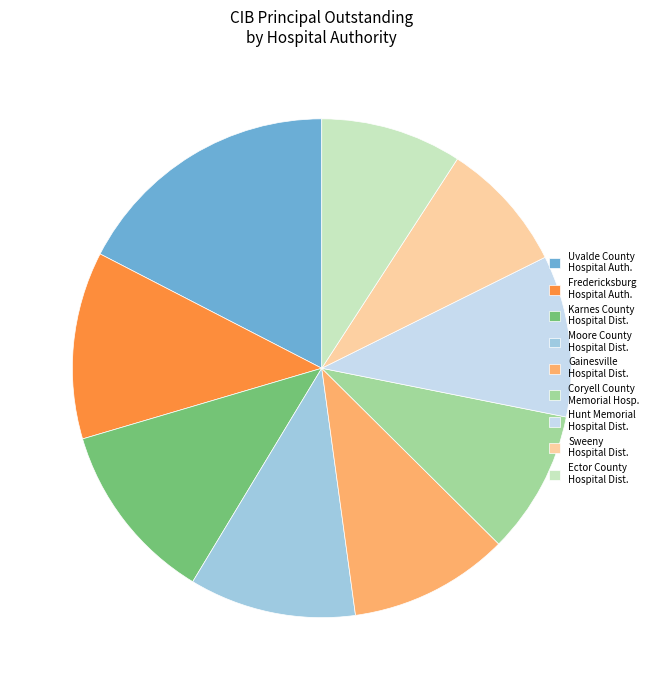

Is there any slice that represents more than half of the pie?

No